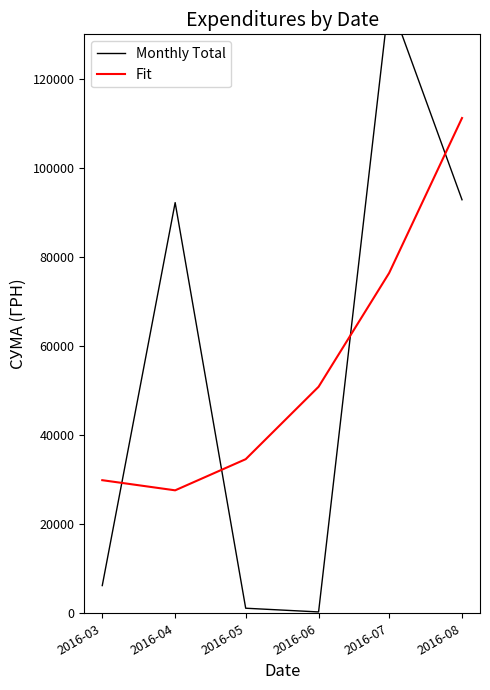

Is it true that Monthly Total equals 137843.0 at 2016-07?

True